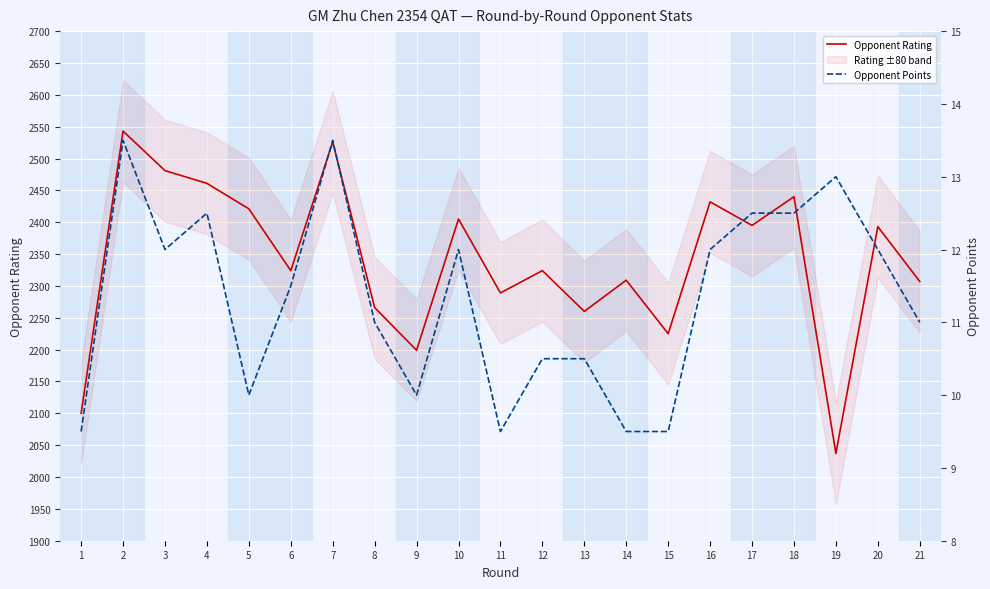

How many lines are shown in the chart?

2